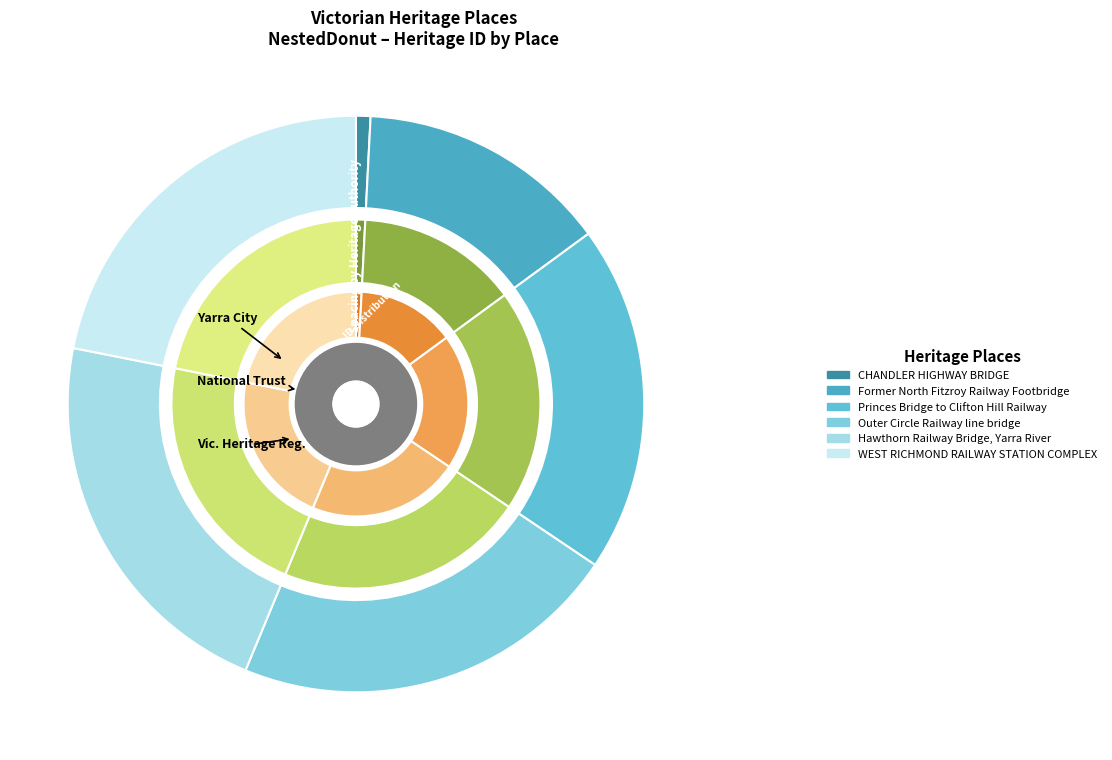

To the nearest percent, what percentage of the pie is Outer Circle Railway line bridge?

22%